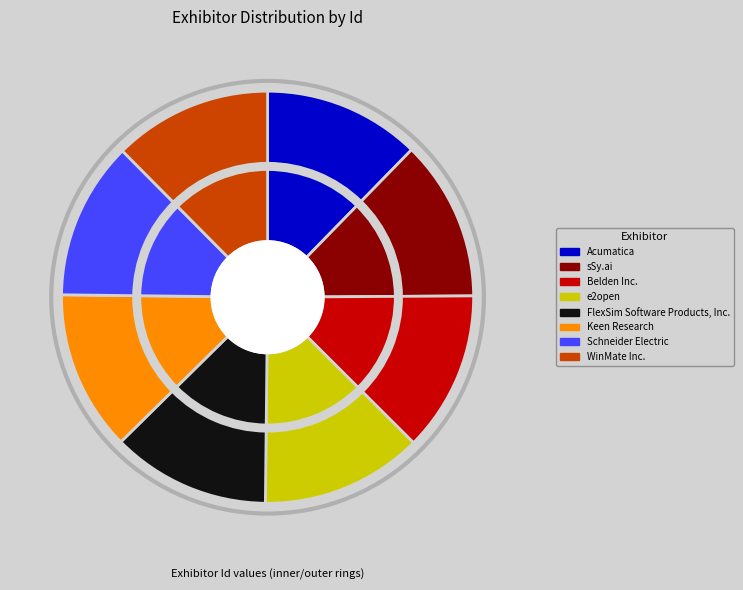

Which category has the biggest portion of the pie?

e2open